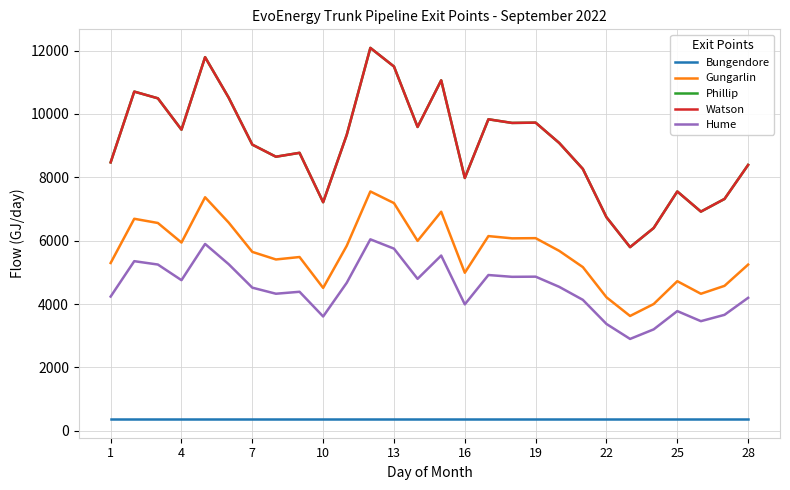

Is this an area chart (filled region under the line)?

No